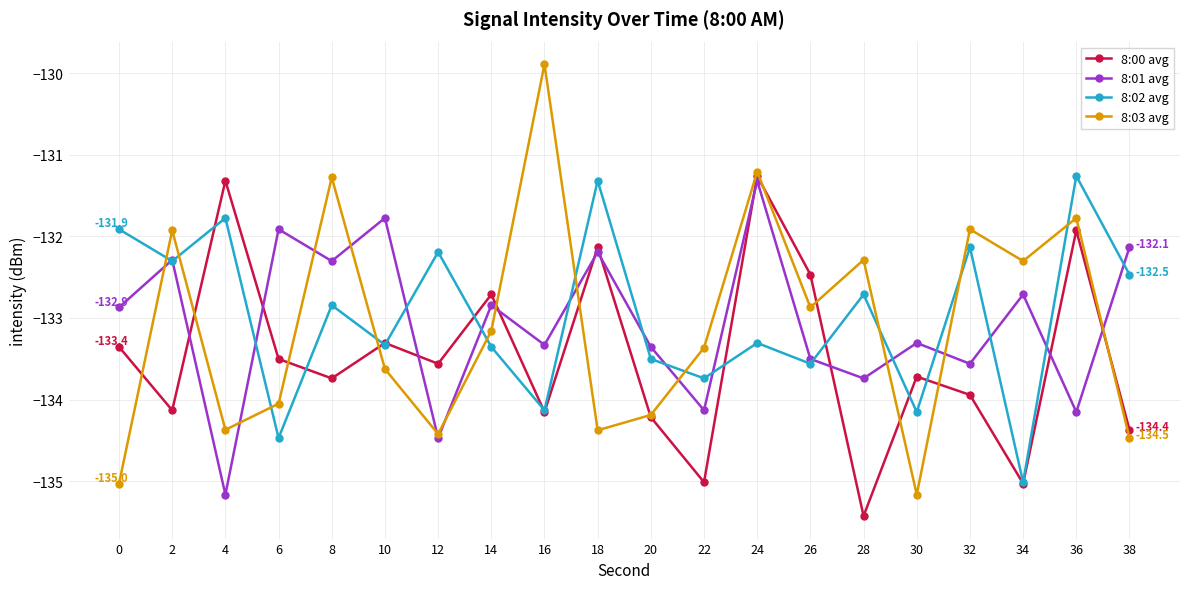

What is the sum of the 8:03 avg values at 8 and 22?

-264.6